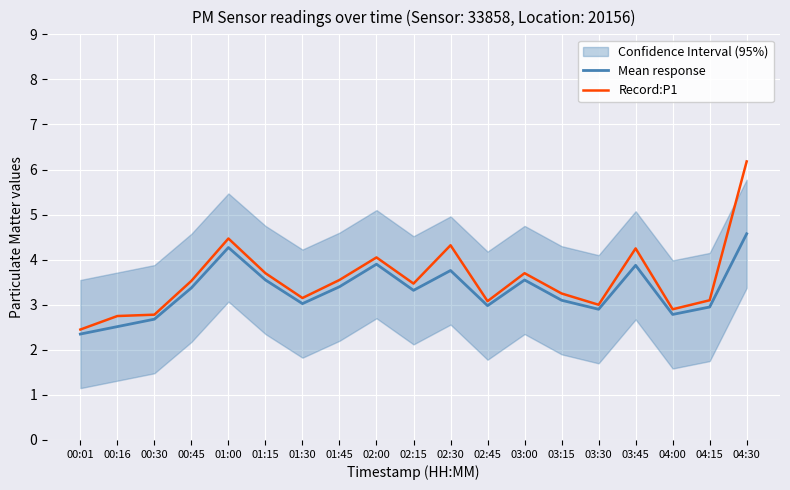

What is the spread (max minus min) of values at 04:30?

1.6